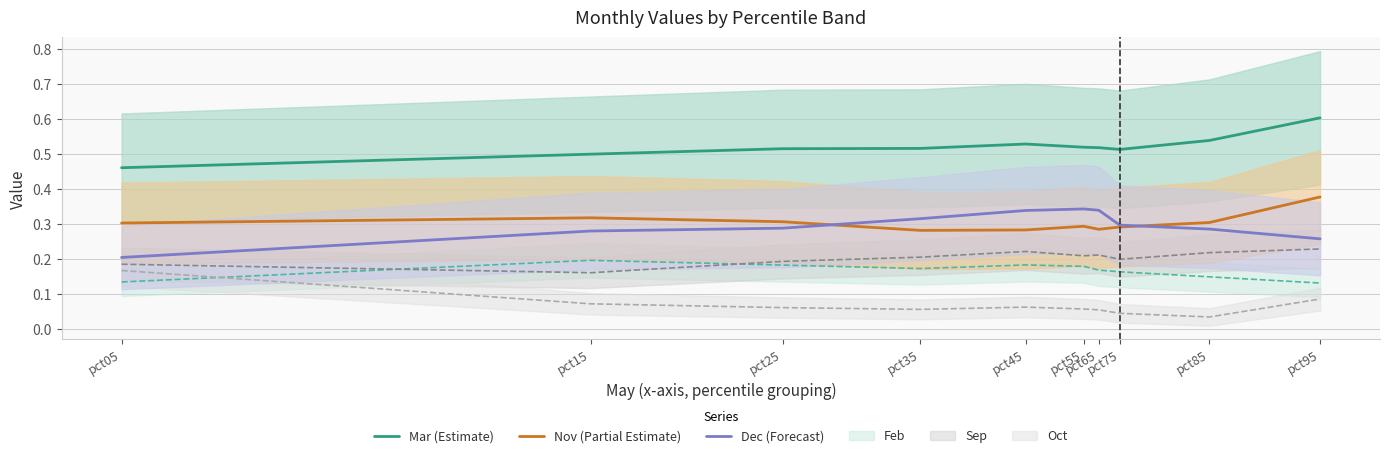

True or false: Nov (Partial Estimate) and Mar (Estimate) intersect in this chart.

False